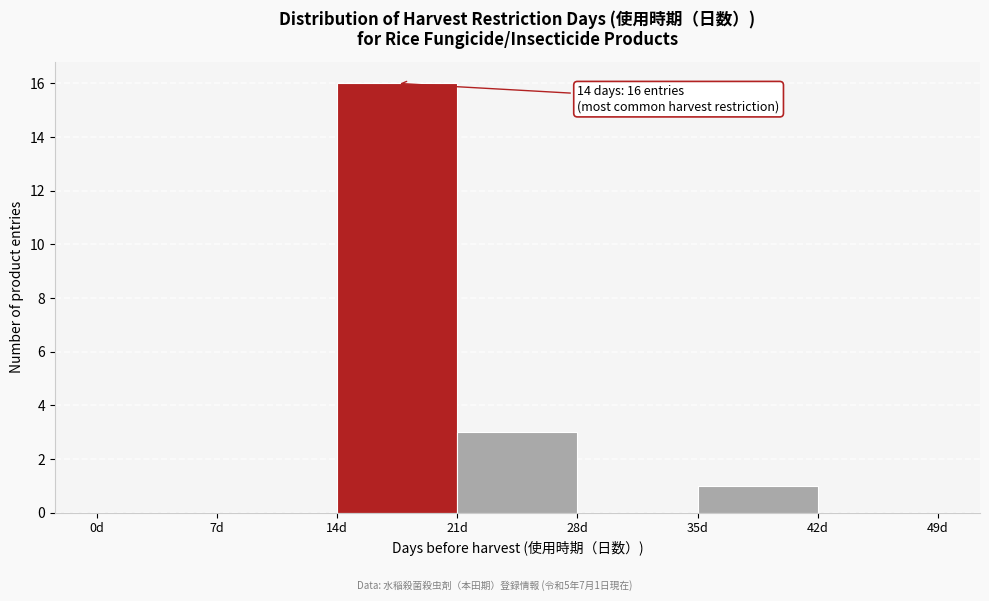

Which range on the x-axis has the tallest bar?

14 to 21